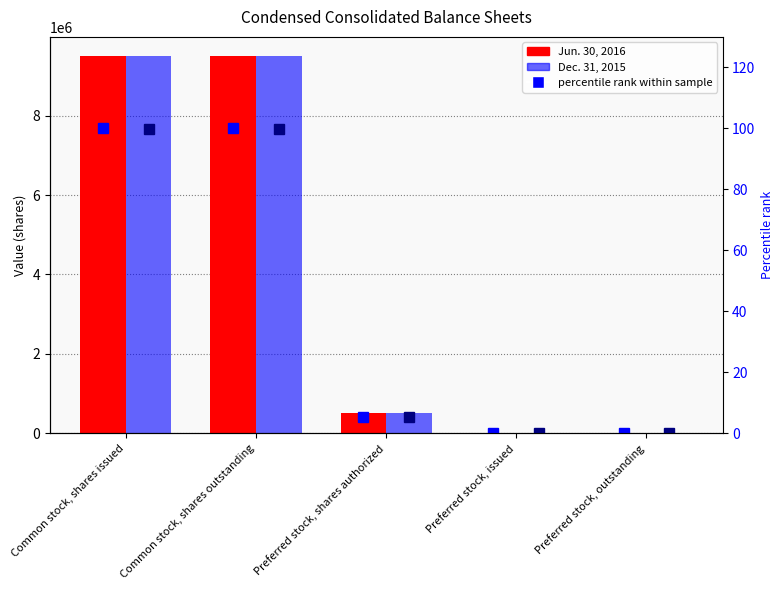

At which category does the chart reach its peak across all series?

Common stock, shares issued